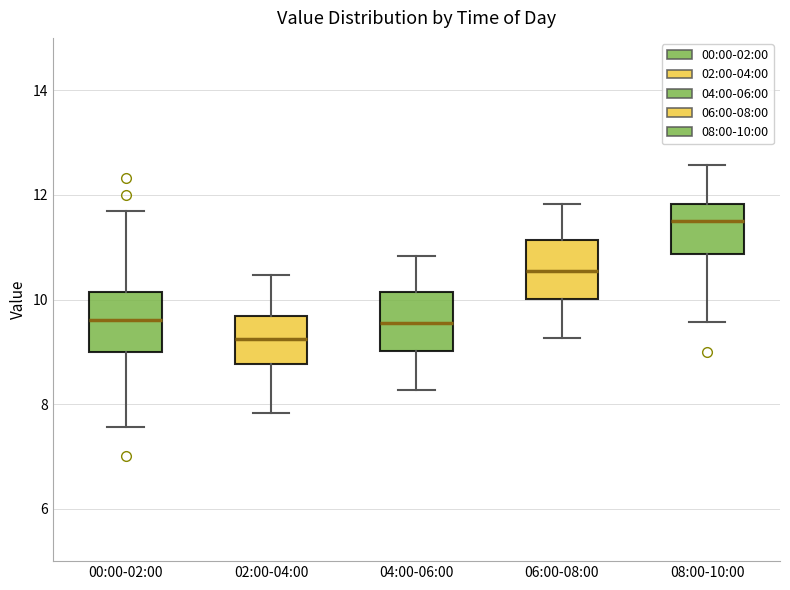

Reading left to right, read every box against the y-axis: the position of its median line, the range the box covers, and the ends of its whiskers. The values are not printed on the chart, so give them approximately, as read against the axis.

00:00-02:00: median 9.6, box 9.0 to 10.2, whiskers 7.6 to 11.8
02:00-04:00: median 9.2, box 8.8 to 9.6, whiskers 7.8 to 10.4
04:00-06:00: median 9.6, box 9.0 to 10.2, whiskers 8.2 to 10.8
06:00-08:00: median 10.6, box 10.0 to 11.2, whiskers 9.2 to 11.8
08:00-10:00: median 11.6, box 10.8 to 11.8, whiskers 9.6 to 12.6